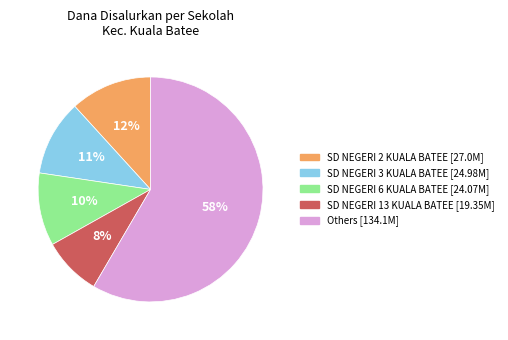

Is there a majority slice in this chart?

Yes